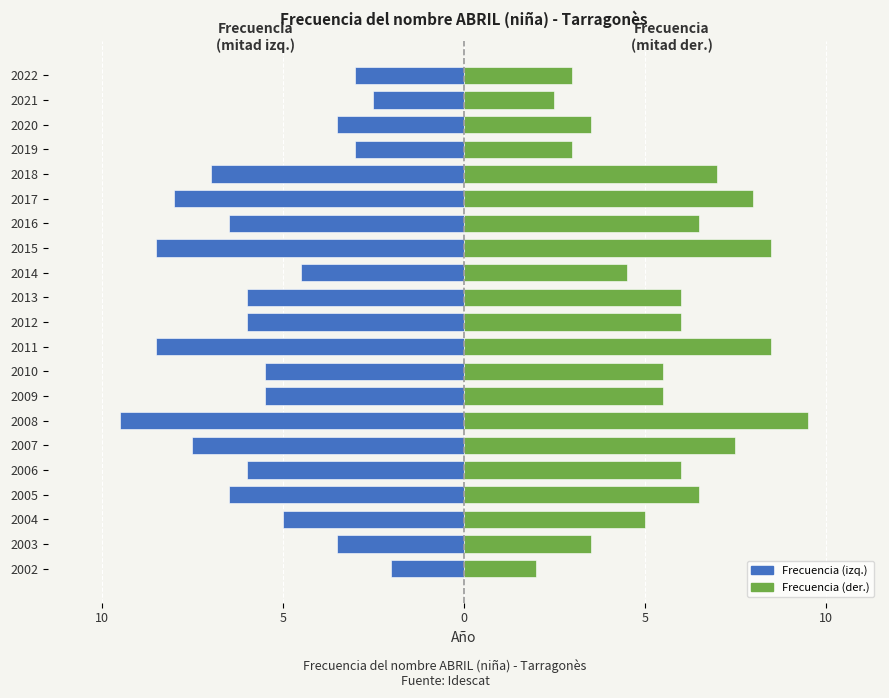

List the series in order of their peak value, lowest first.

Frecuencia (izq.), Frecuencia (der.)